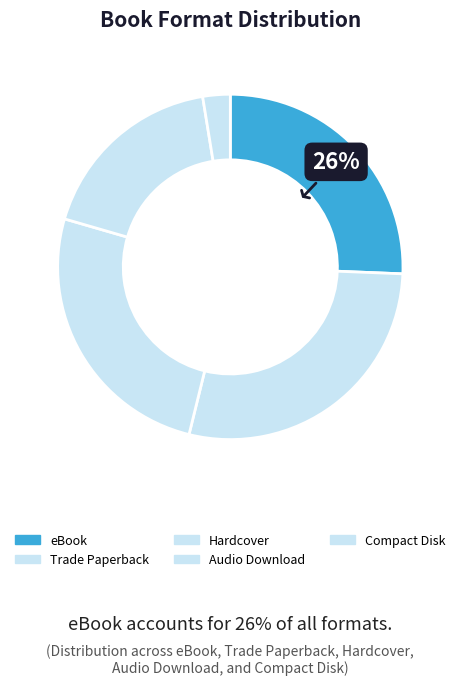

What portion of the pie excludes Audio Download?

82.1%